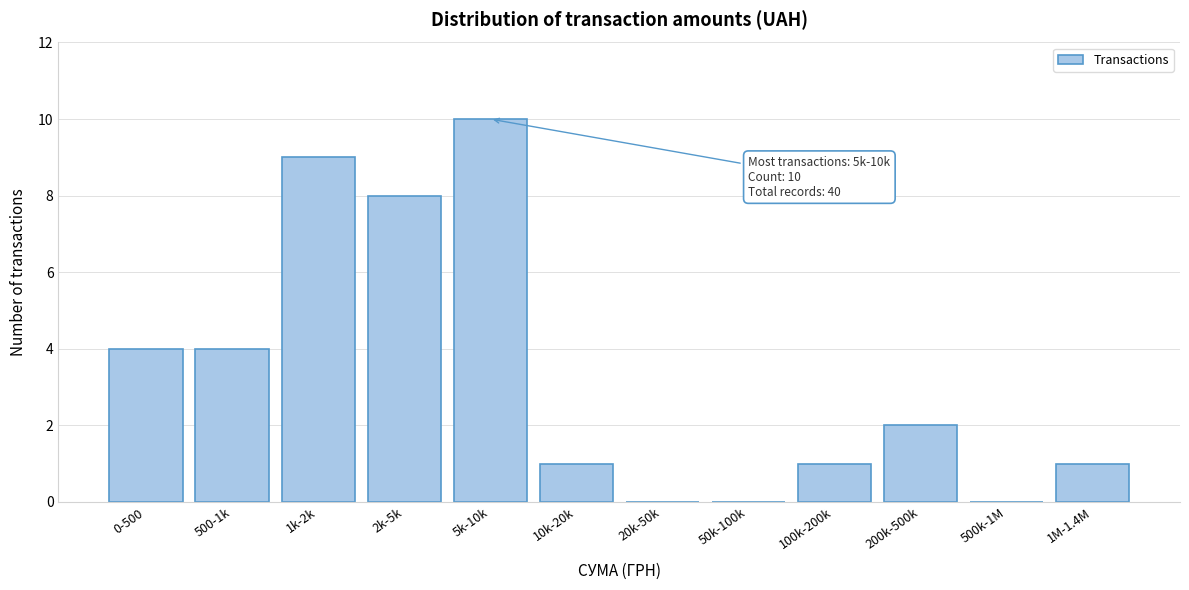

Reading left to right, extract all data points from this chart.

0-500=4	500-1k=4	1k-2k=9	2k-5k=8	5k-10k=10	10k-20k=1	20k-50k=0	50k-100k=0	100k-200k=1	200k-500k=2	500k-1M=0	1M-1.4M=1